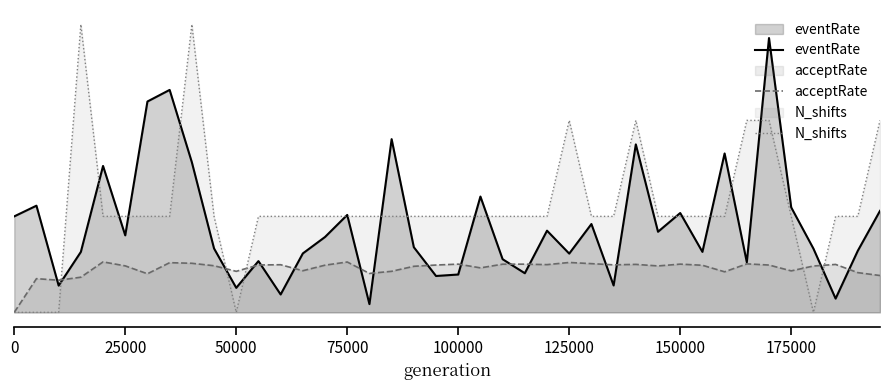

True or false: acceptRate has a value of 0.2 at 39.

False